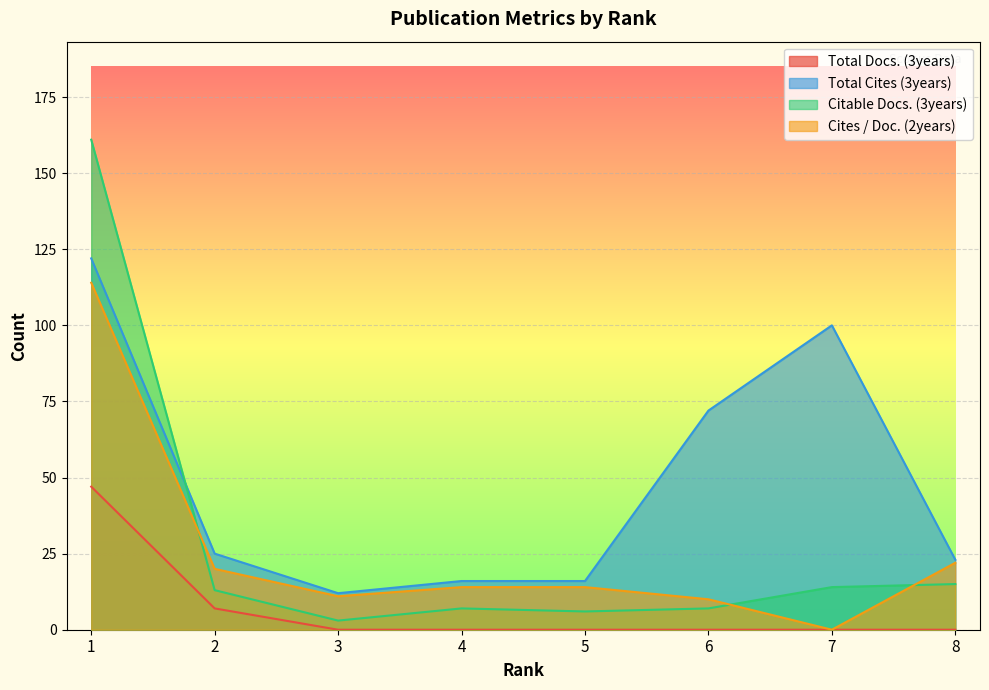

How many intersections are there between Citable Docs. (3years) and Total Cites (3years)?

1